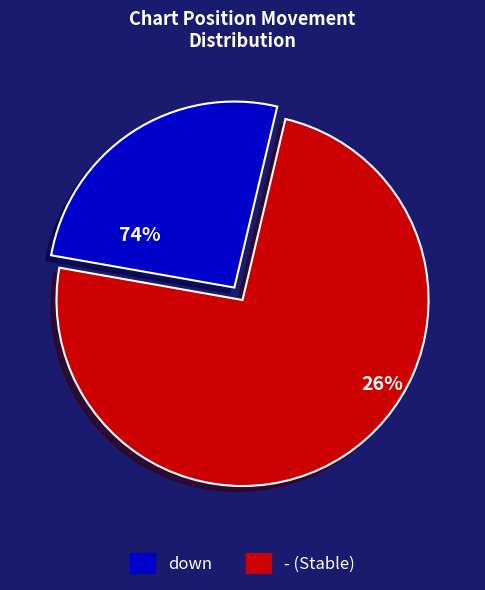

The up slice represents 1% of the pie. True or false?

False